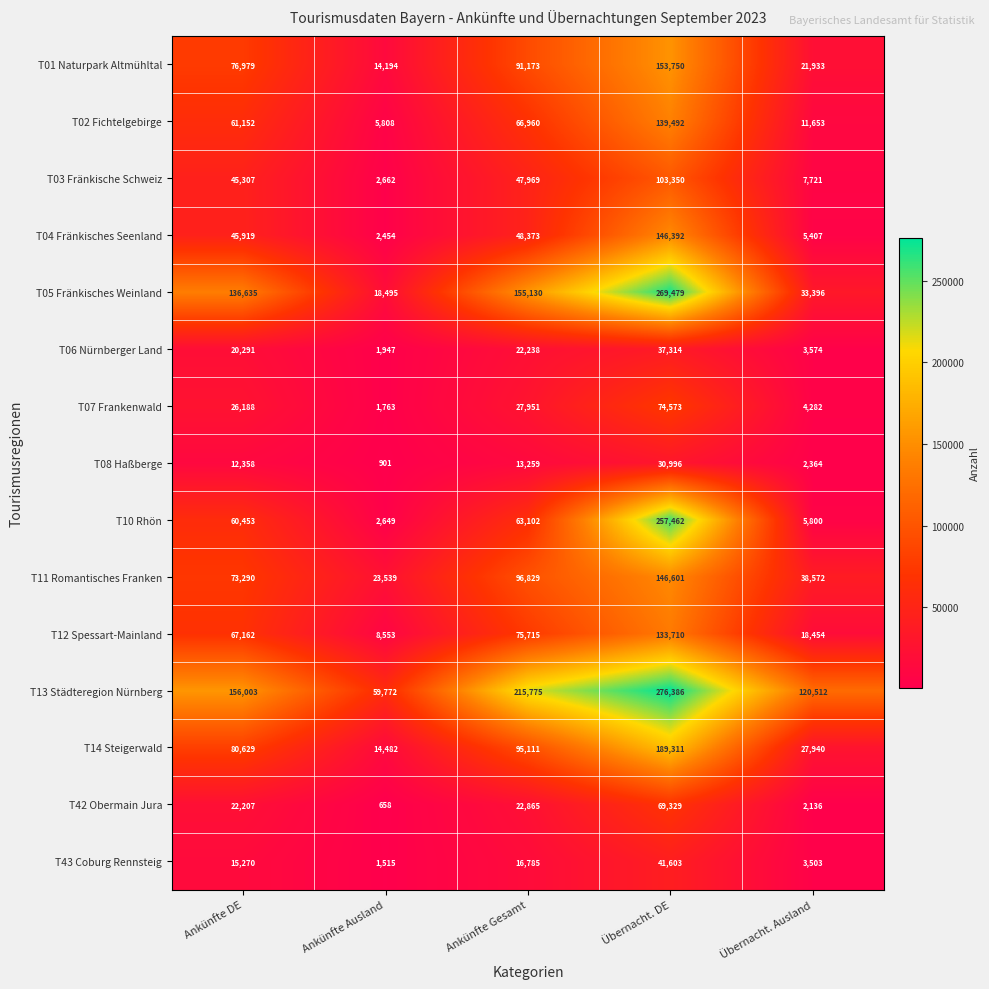

What is the average value of the T05 Fränkisches Weinland series?

122627